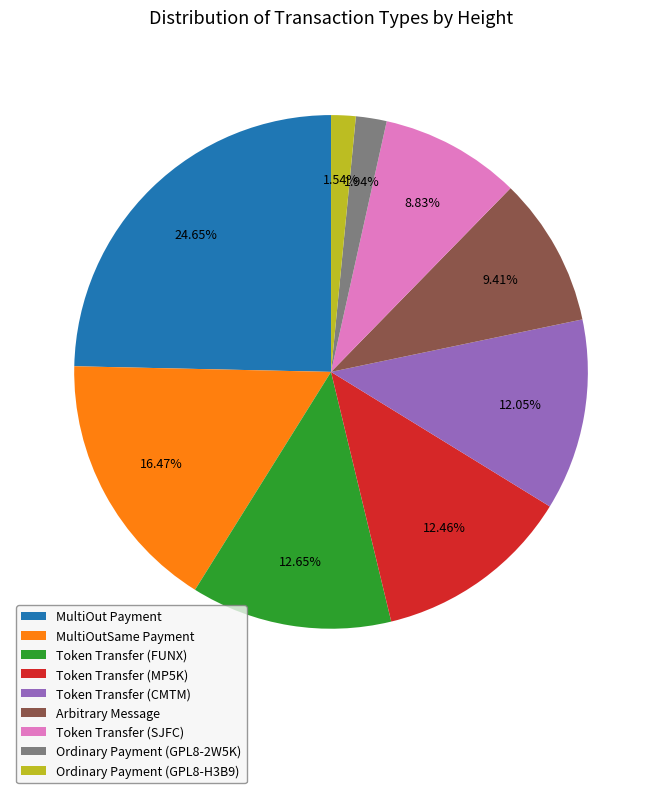

The Ordinary Payment (GPL8-H3B9) slice represents 2% of the pie. True or false?

True